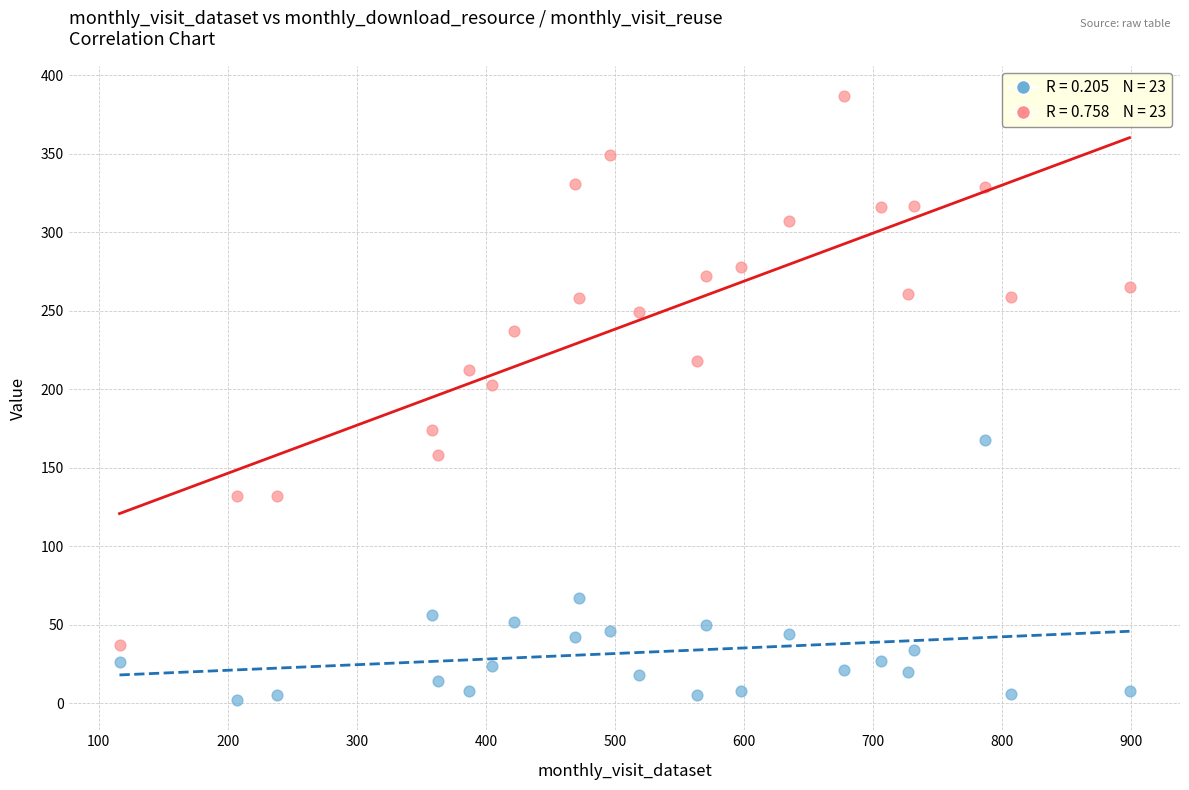

Across all series, what Y value is closest to 194?

203